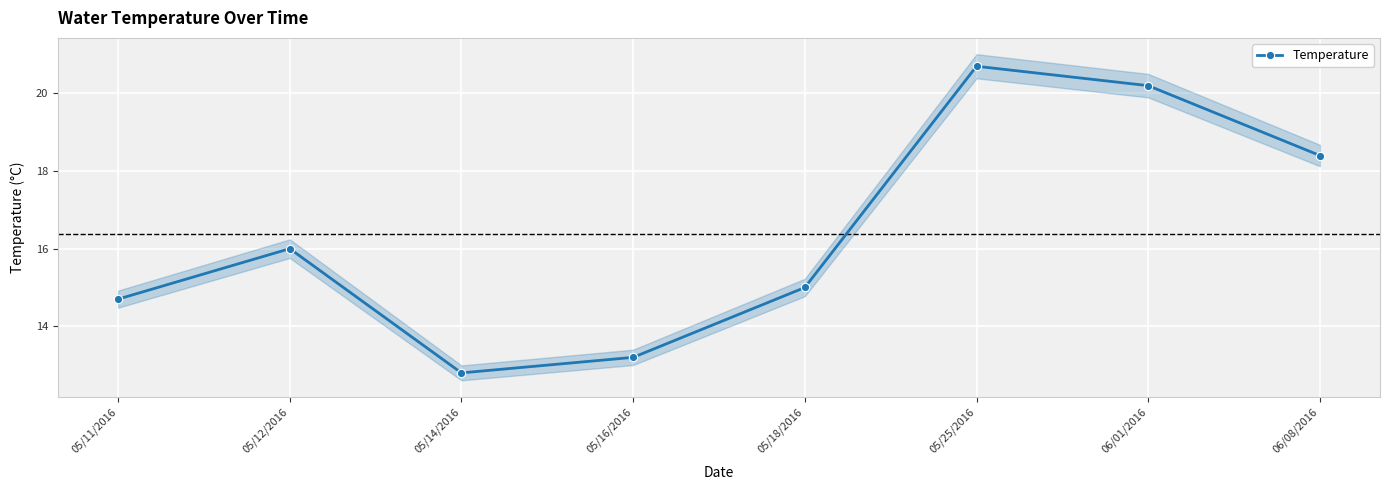

What is the sum of the values at 06/08/2016 and 05/25/2016?

39.1